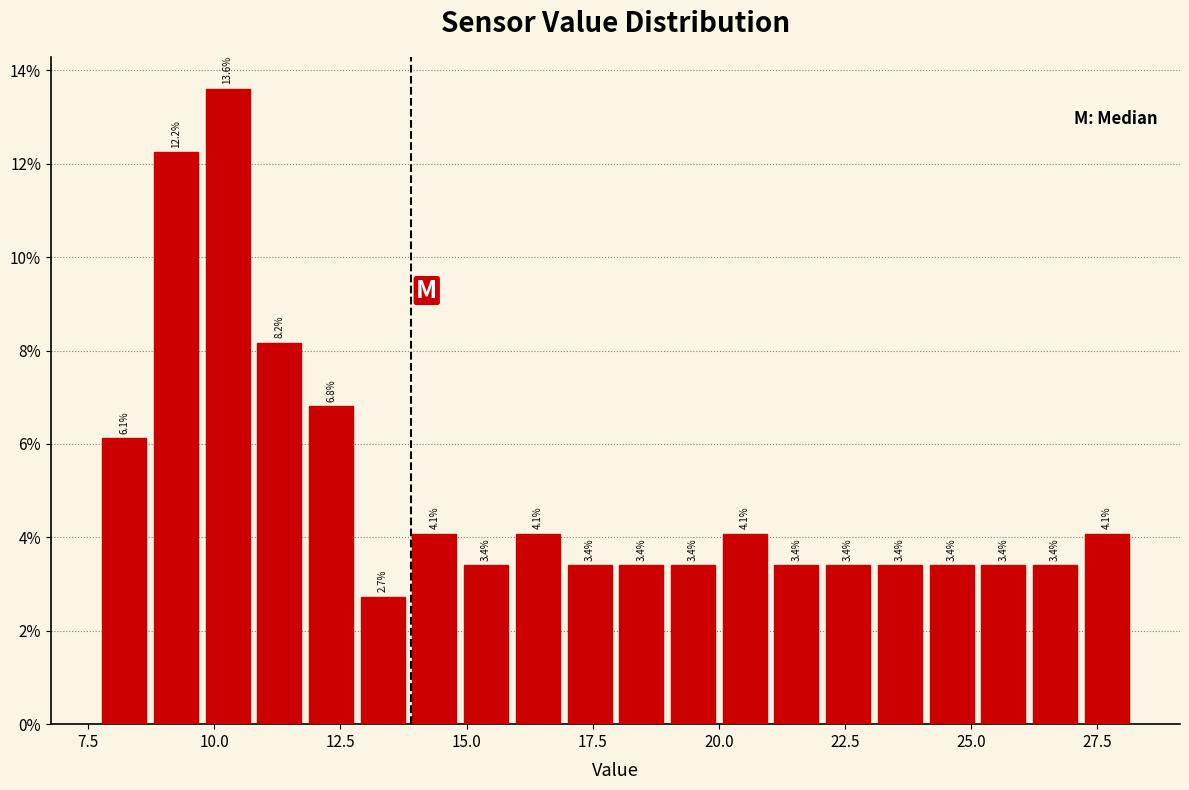

Around what value on the x-axis is the tallest bar? Give the approximate position of its centre, as read against the axis.

10.5